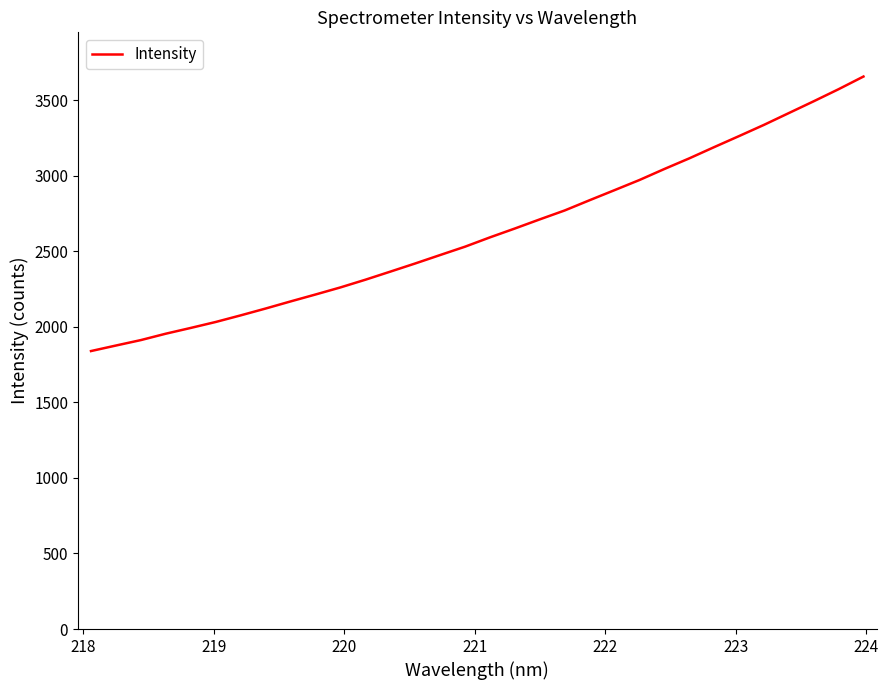

What is the minimum value shown in the chart?

1839.9